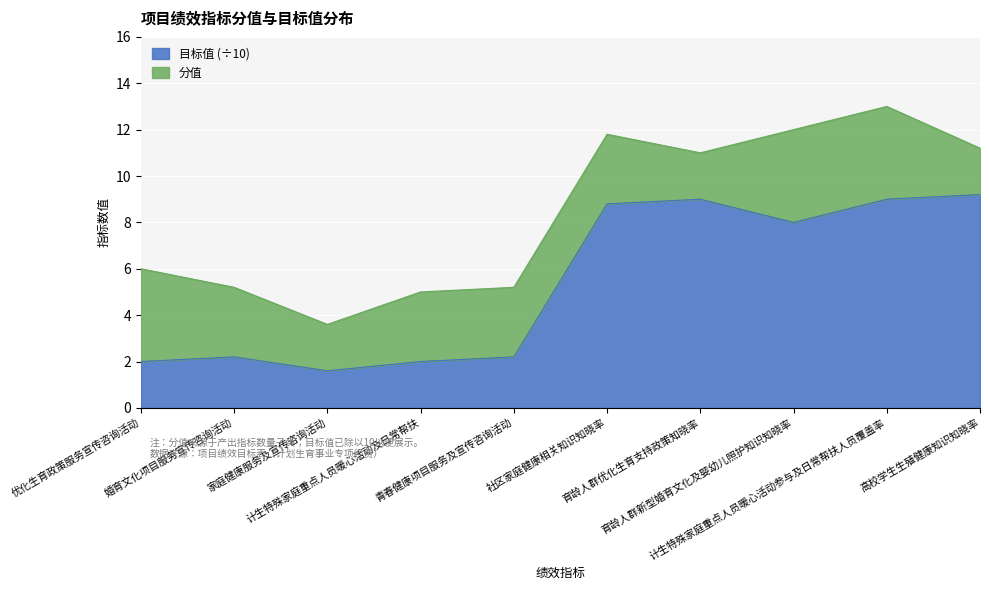

Reading left to right, what are all the values shown in this chart?

优化生育政策服务宣传咨询活动=2.0	婚育文化项目服务宣传咨询活动=2.2	家庭健康服务及宣传咨询活动=1.6	计生特殊家庭重点人员暖心活动及日常帮扶=2.0	青春健康项目服务及宣传咨询活动=2.2	社区家庭健康相关知识知晓率=8.8	育龄人群优化生育支持政策知晓率=9.0	育龄人群新型婚育文化及婴幼儿照护知识知晓率=8.0	计生特殊家庭重点人员暖心活动参与及日常帮扶人员覆盖率=9.0	高校学生生殖健康知识知晓率=9.2